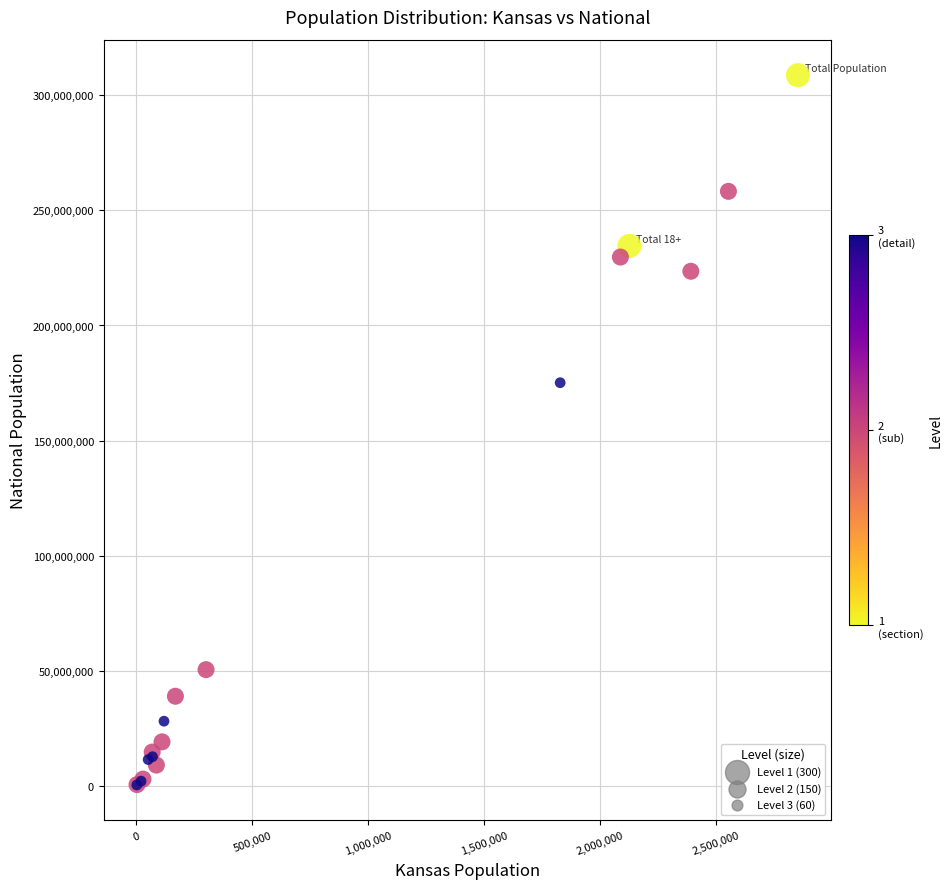

What Y value in the scatter plot is closest to 154563973?

175134916